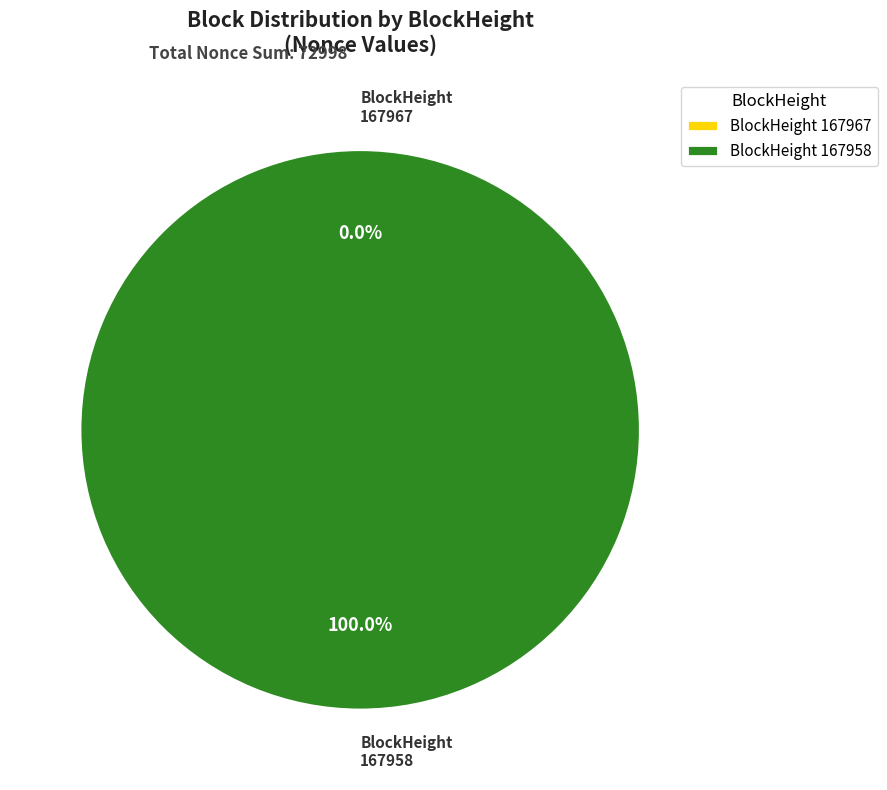

To the nearest percent, what percentage of the pie is 167958?

100%